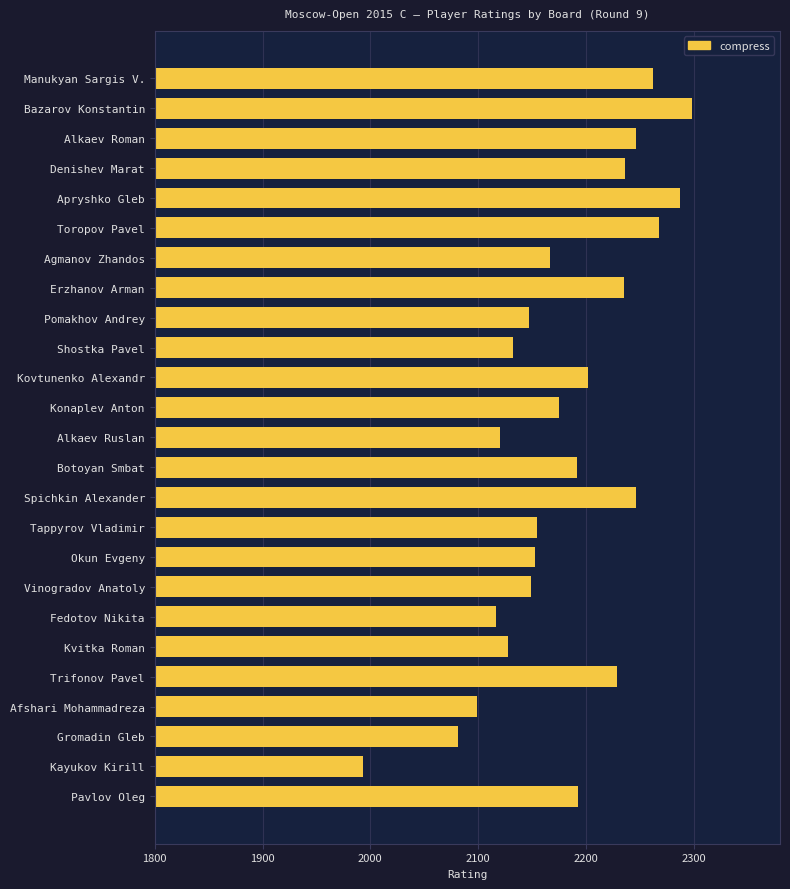

What is the average value?

2180